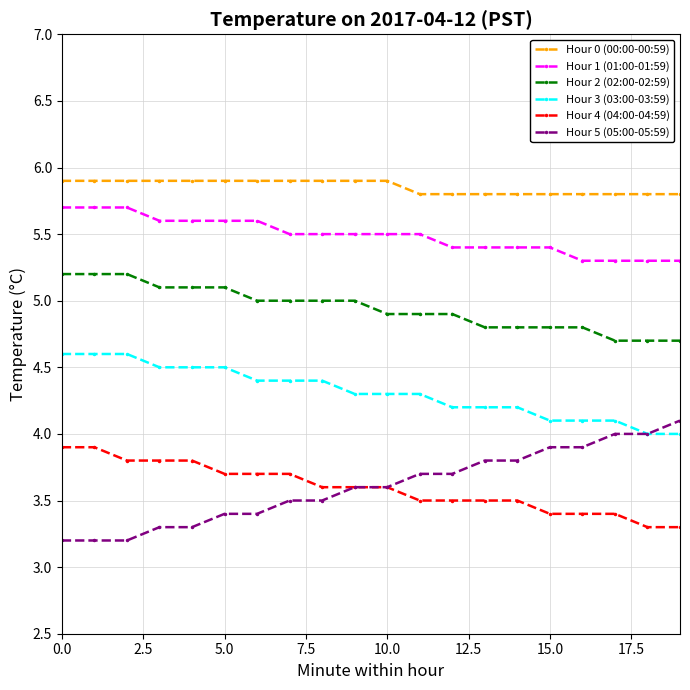

Count the number of data series in this chart.

6